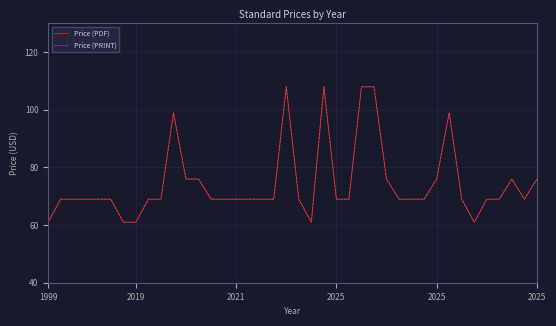

What is the smallest value displayed?

61